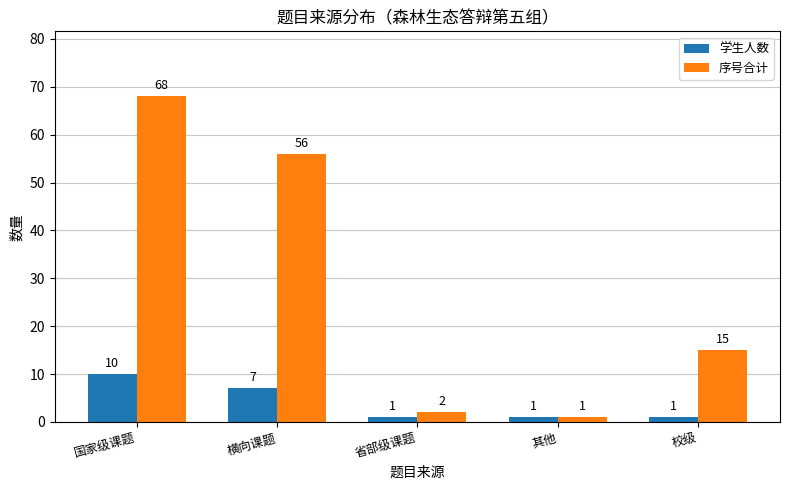

What are all the series names shown in the legend?

学生人数, 序号合计